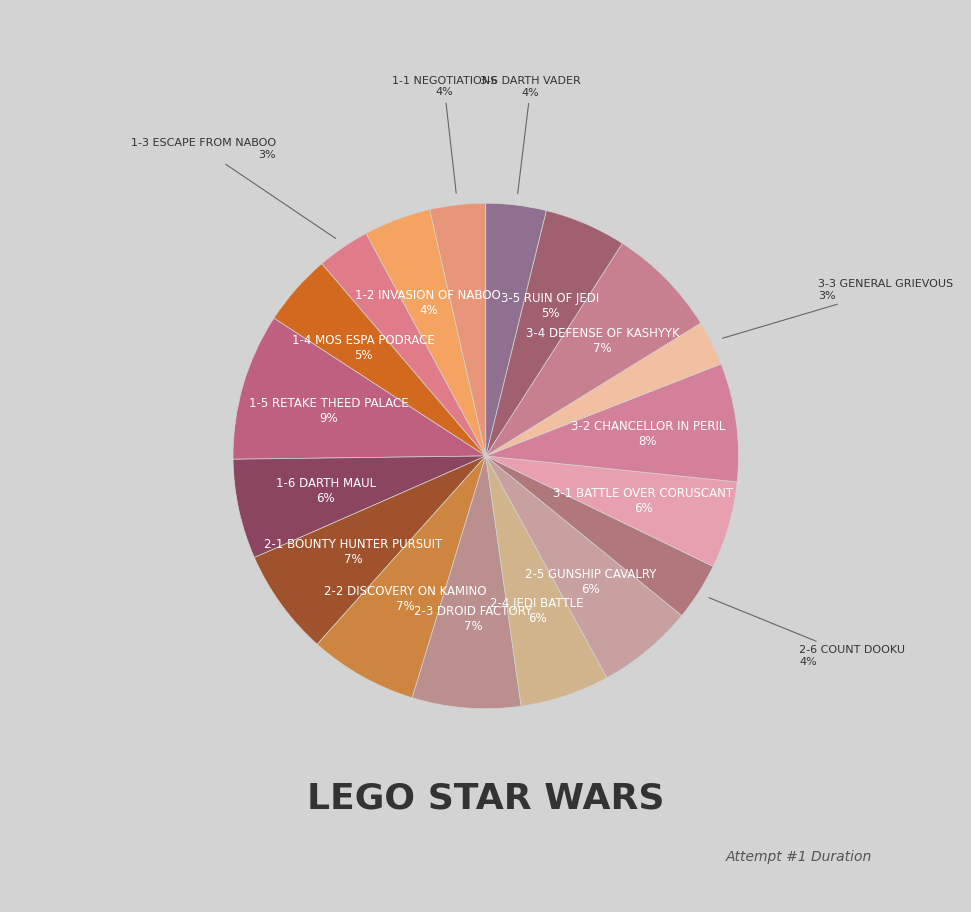

How many segments does this pie chart have?

18